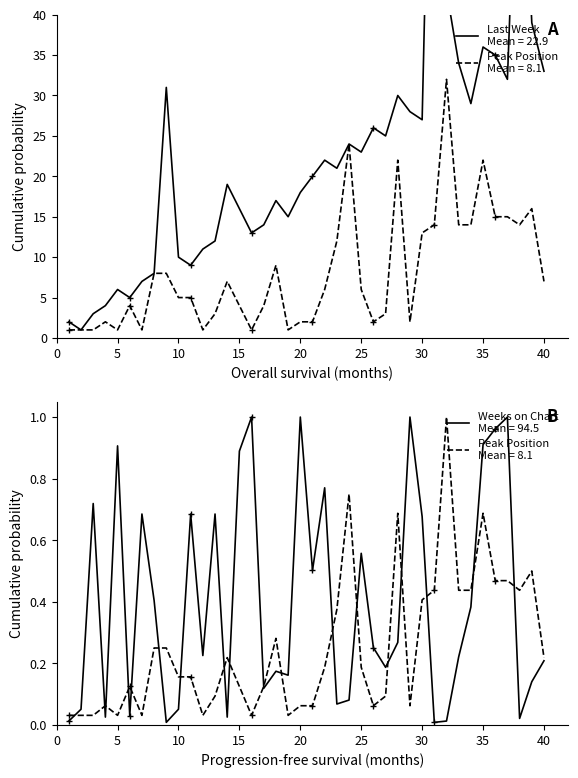

What is the greatest value displayed?

93.0